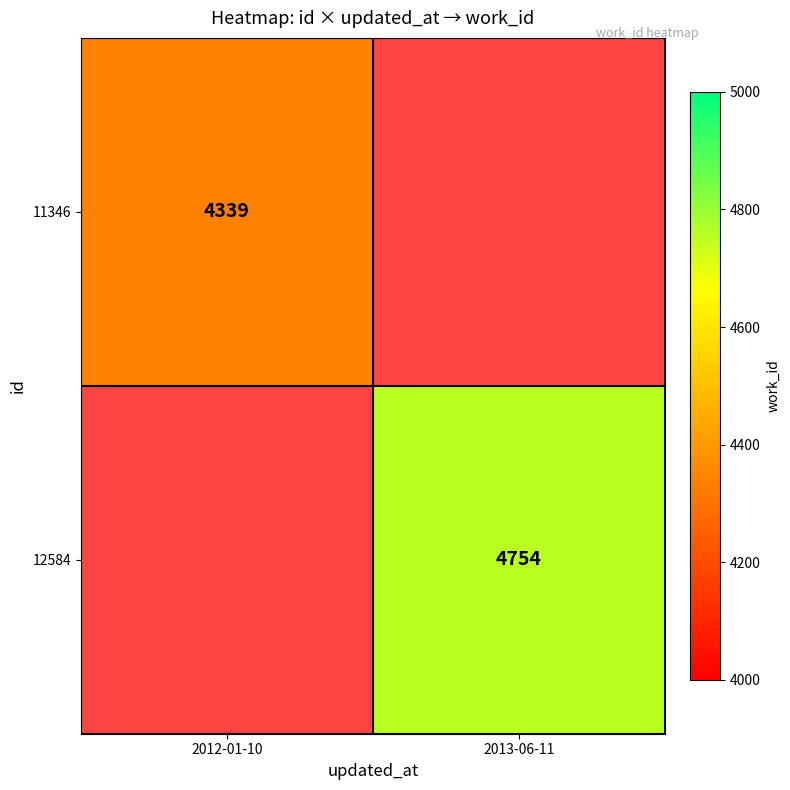

Is the value of 12584 at 2013-06-11 greater than the value of 11346 at 2012-01-10?

Yes